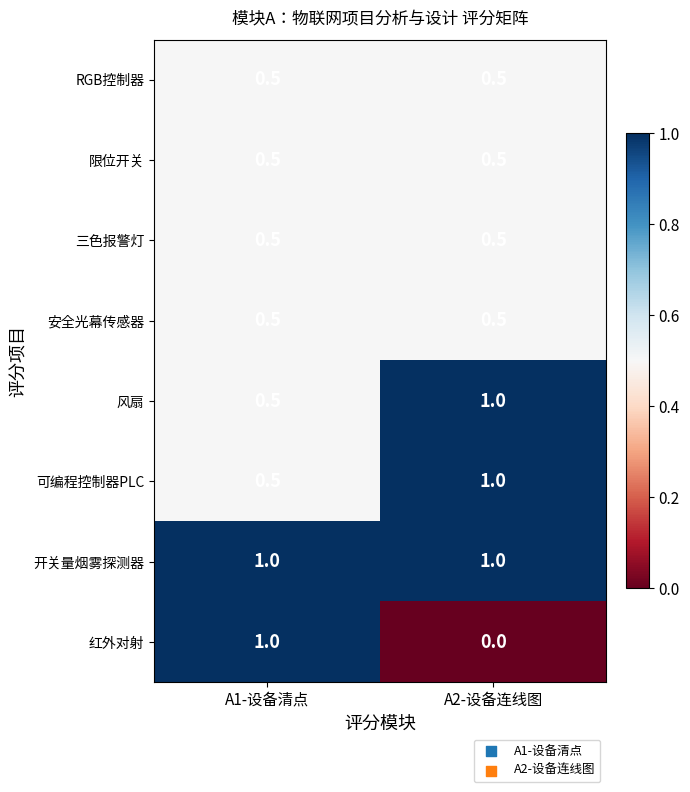

What is the total value across all series at A1-设备清点?

5.0